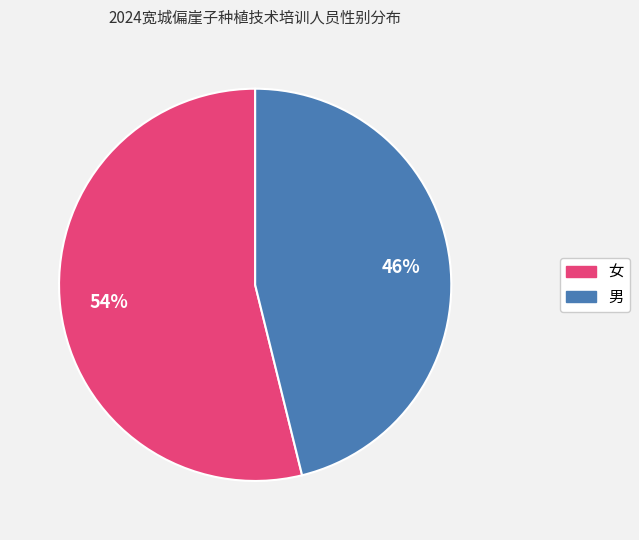

Approximately how many times larger is the value at 男 compared to 女?

0.9